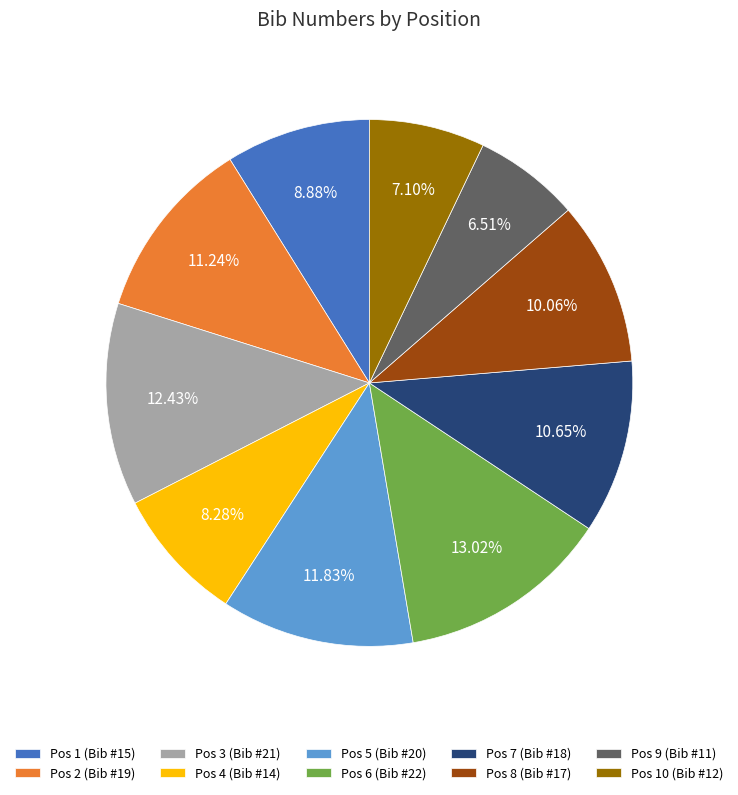

Rank the categories by value from highest to lowest.

Pos 6 (Bib #22), Pos 3 (Bib #21), Pos 5 (Bib #20), Pos 2 (Bib #19), Pos 7 (Bib #18), Pos 8 (Bib #17), Pos 1 (Bib #15), Pos 4 (Bib #14), Pos 10 (Bib #12), Pos 9 (Bib #11)